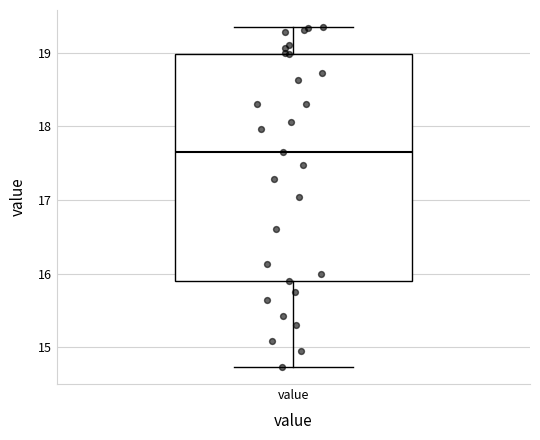

Where does the upper whisker of the box for value end on the y-axis? The values are not printed on the chart, so give them approximately, as read against the axis.

19.4